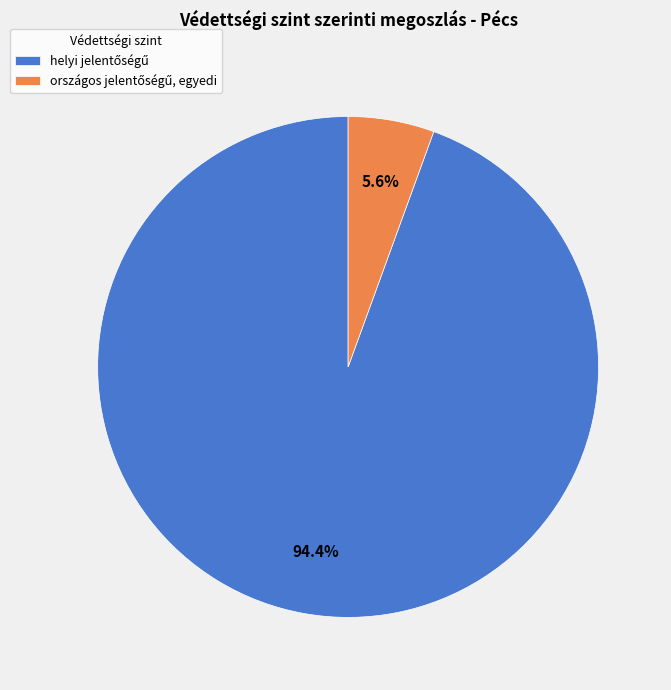

Does any single category account for the majority?

Yes